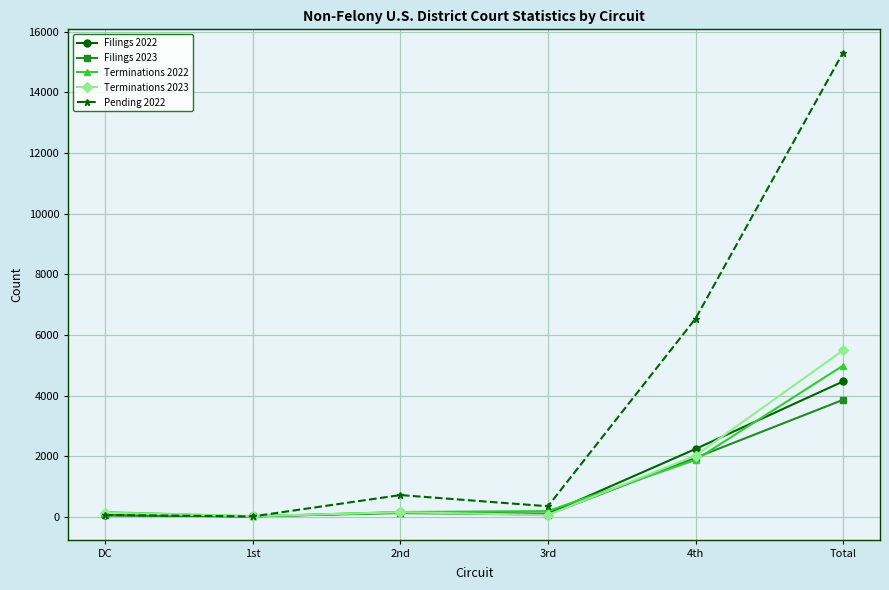

How many lines are shown in the chart?

5